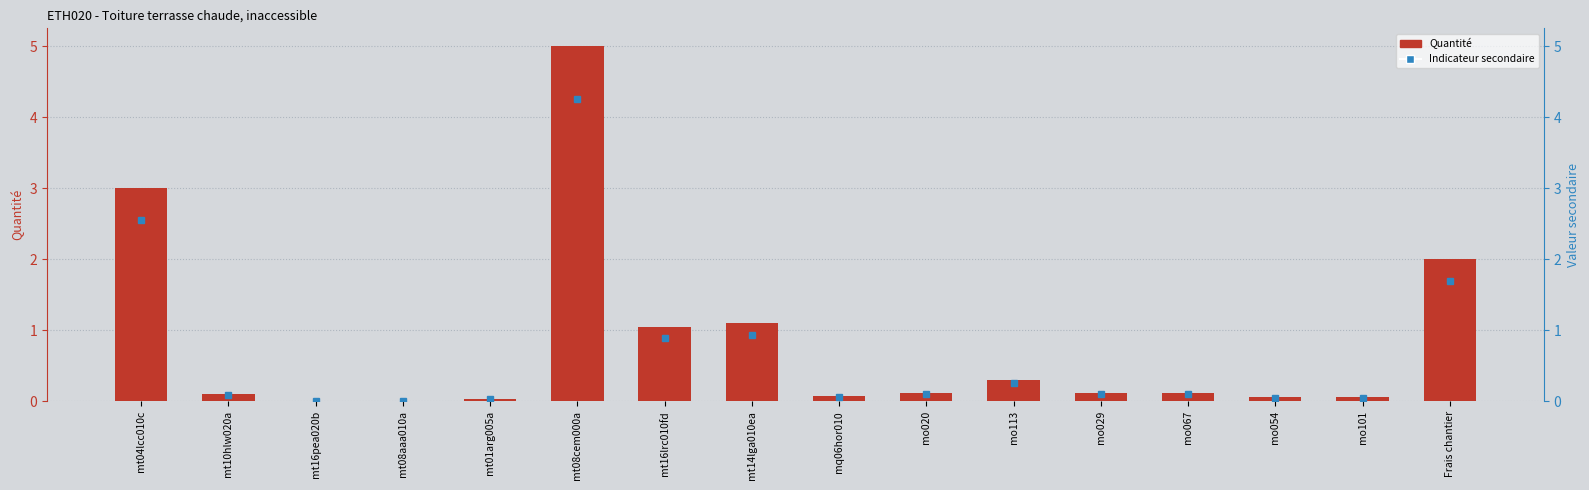

List the labels in order of value, largest first.

mt08cem000a, mt04lcc010c, Frais chantier, mt14lga010ea, mt16lrc010fd, mo113, mo020, mo029, mo067, mt10hlw020a, mq06hor010, mo054, mo101, mt01arg005a, mt16pea020b, mt08aaa010a